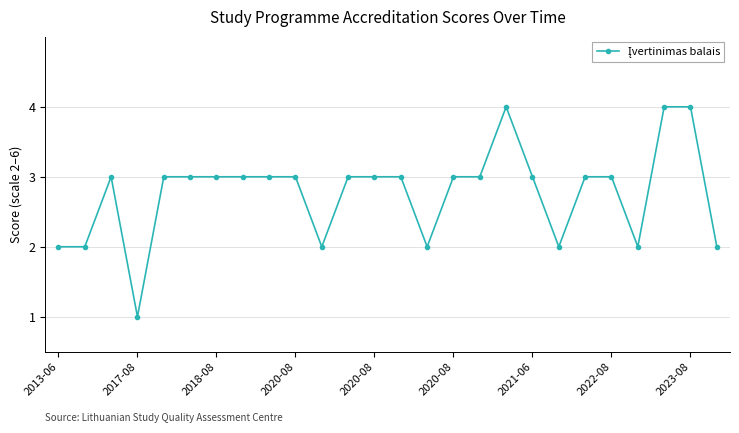

What is the average value?

3